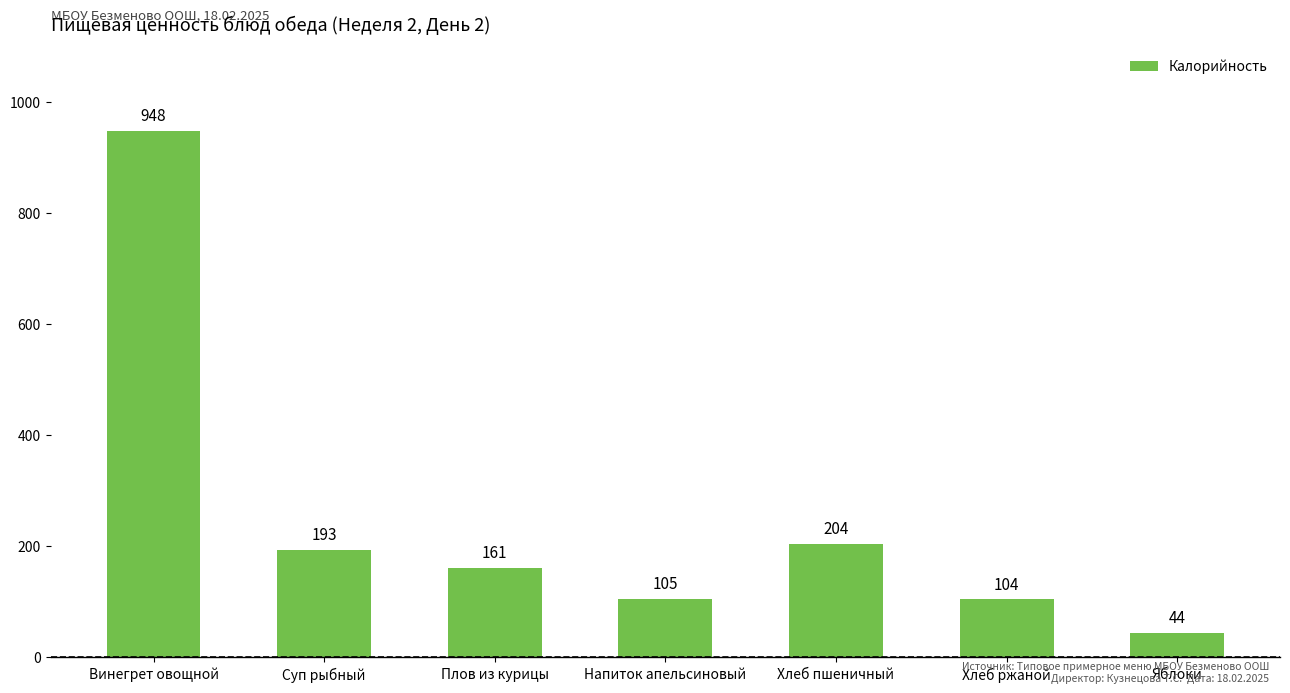

What is the difference between the second highest and second lowest values?

100.0